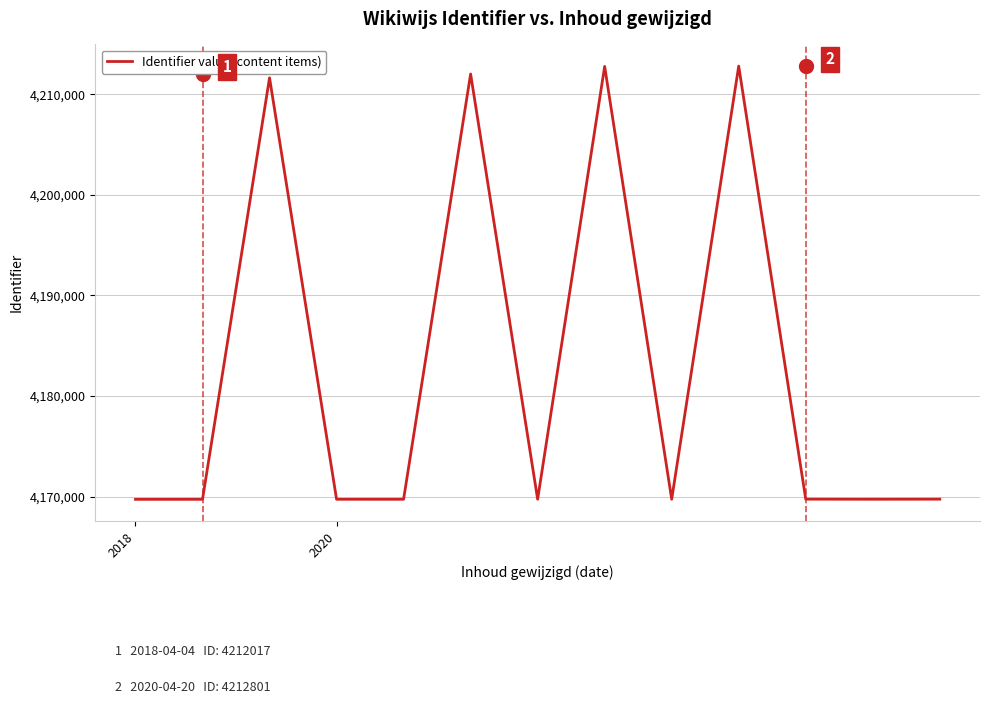

What is the average value?

4182830